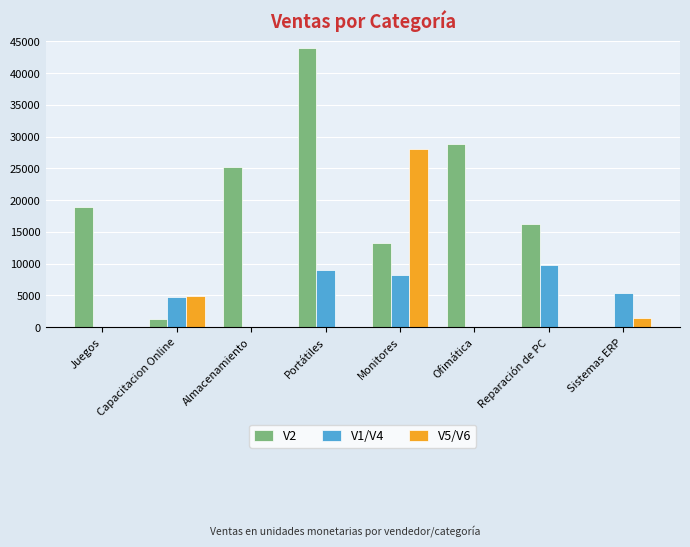

What is the total value across all series at Sistemas ERP?

6743